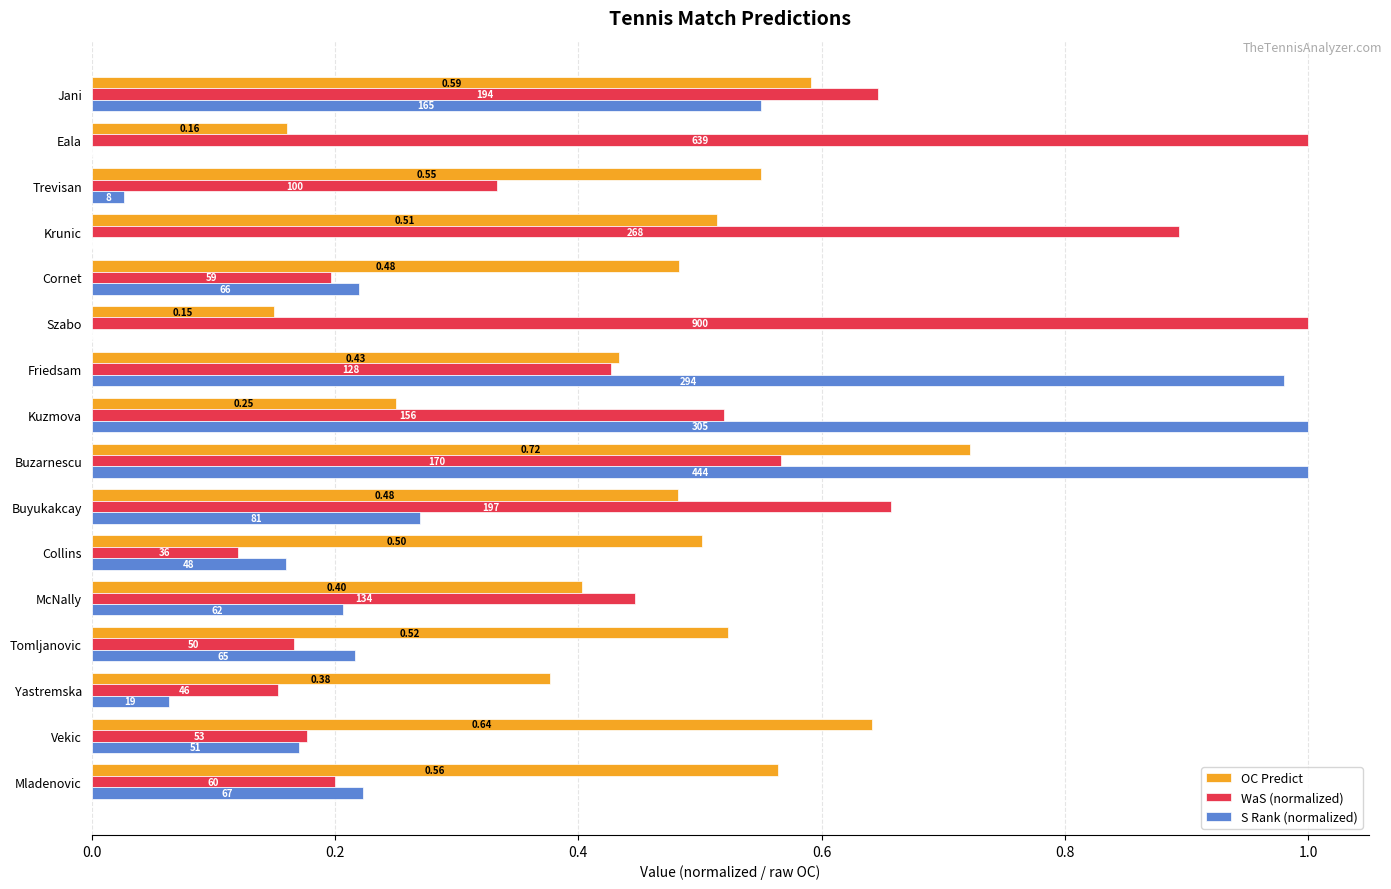

What are all the series names shown in the legend?

OC Predict, WaS (normalized), S Rank (normalized)